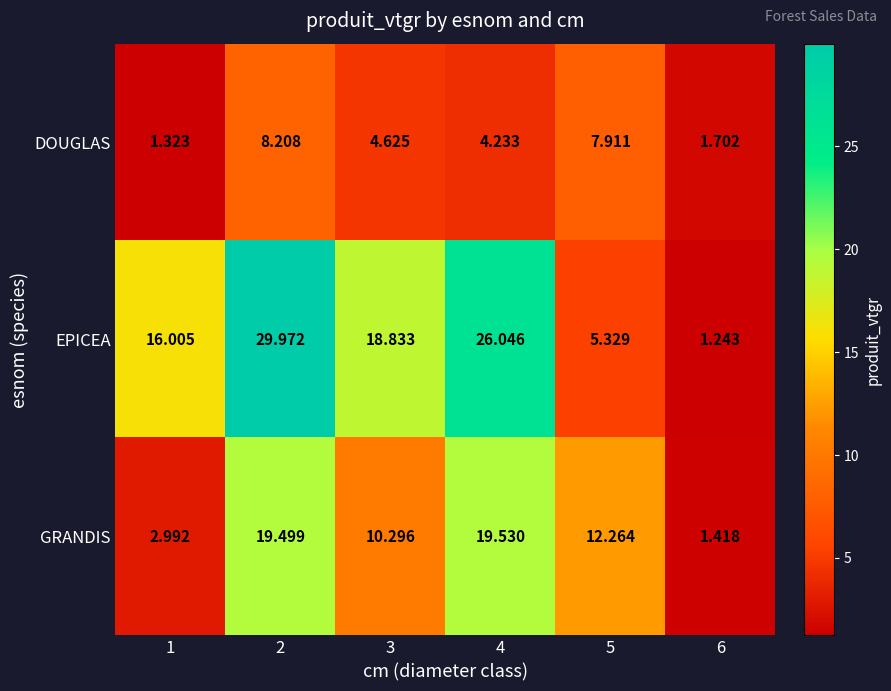

What is the greatest value displayed?

30.0